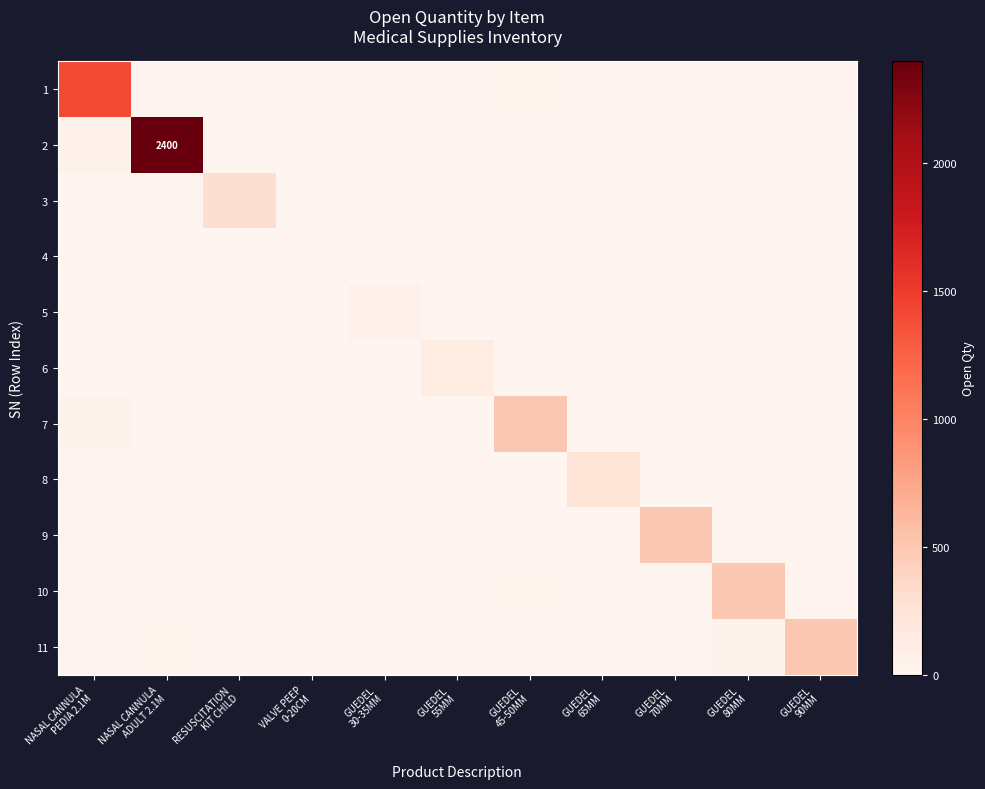

What is the difference between the highest and lowest values at GUEDEL
80MM?

499.6